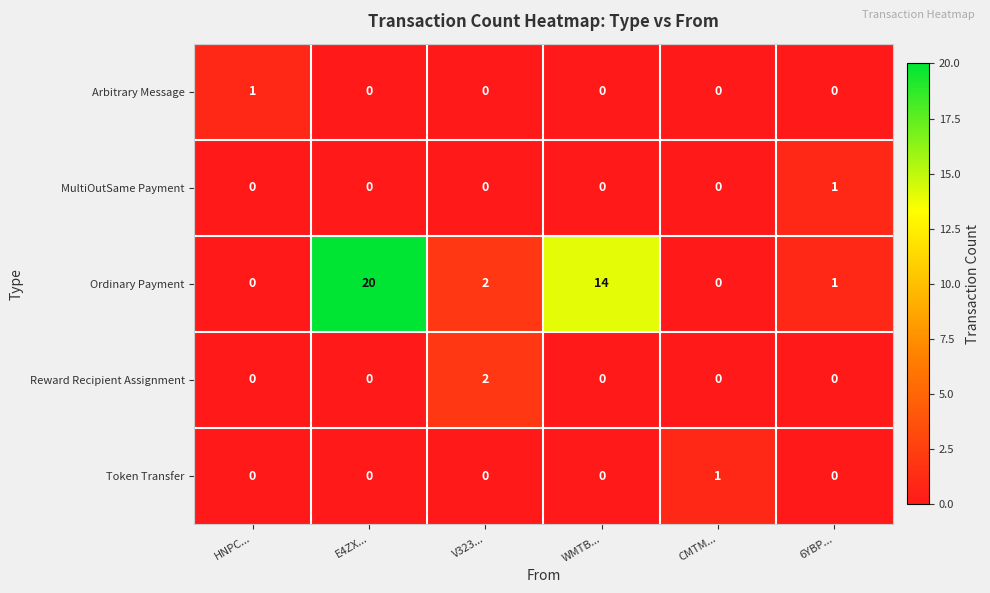

How many series are shown in this chart?

5